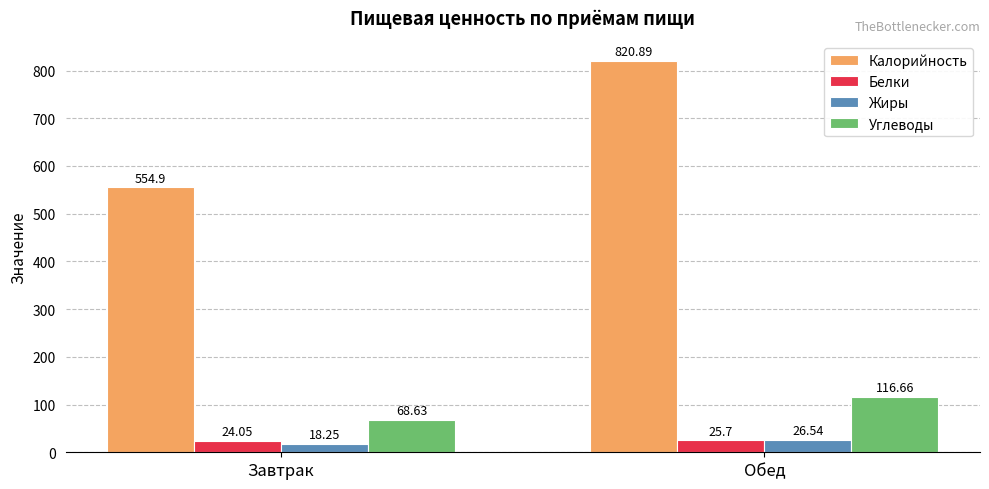

True or false: Углеводы has a value of 53.0 at Обед.

False